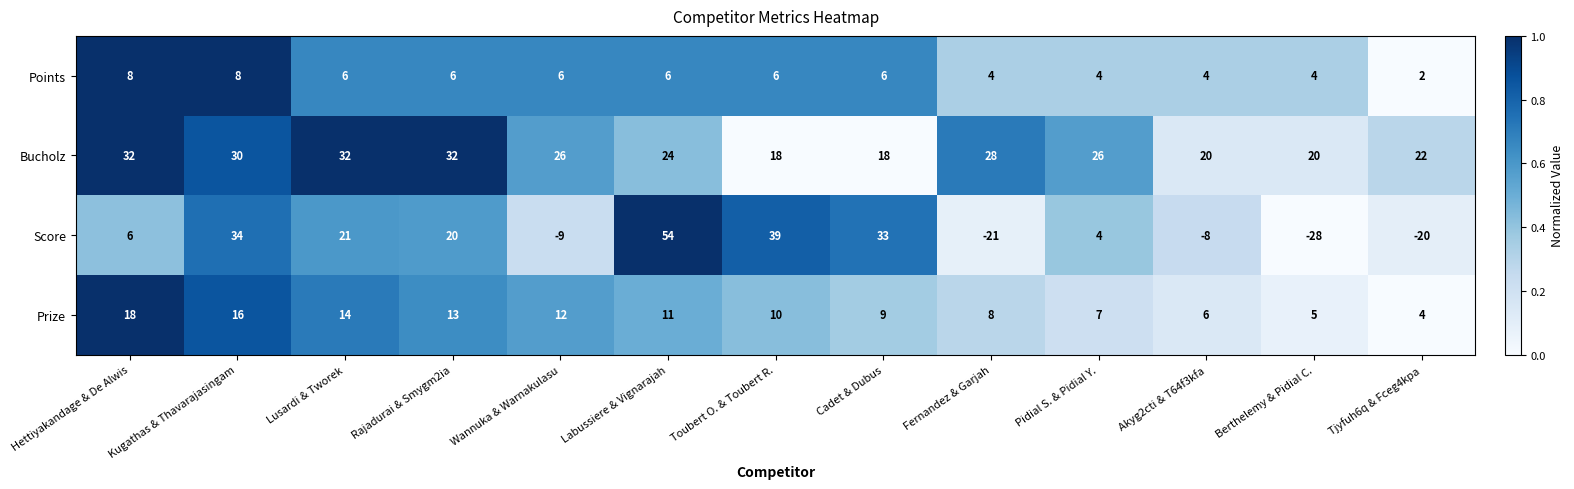

What is the difference between the maximum and second lowest values in the Points series?

4